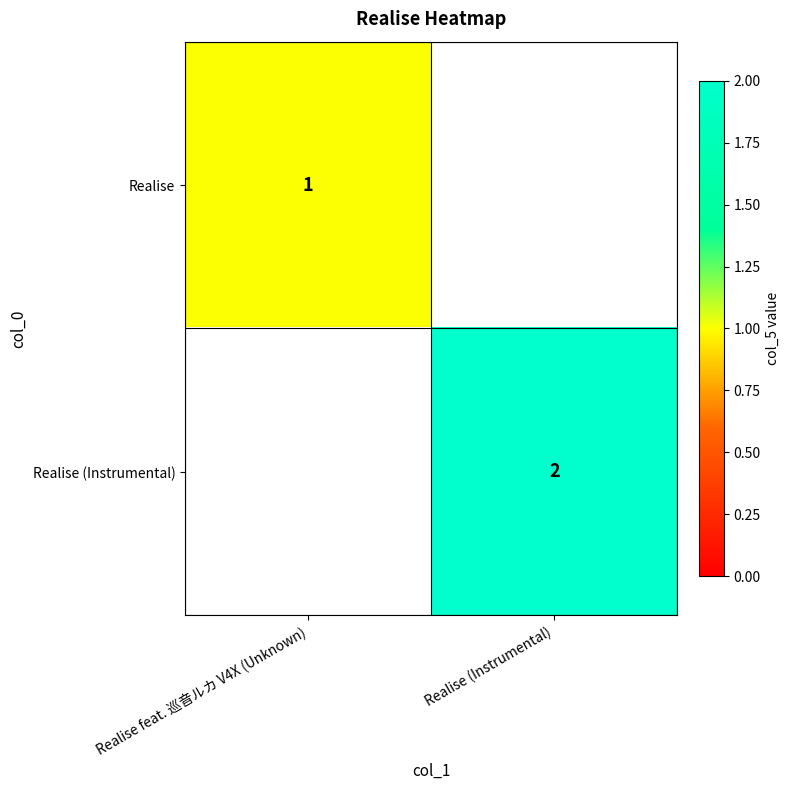

The value of Realise at Realise feat. 巡音ルカ V4X (Unknown) is 1. True or false?

True